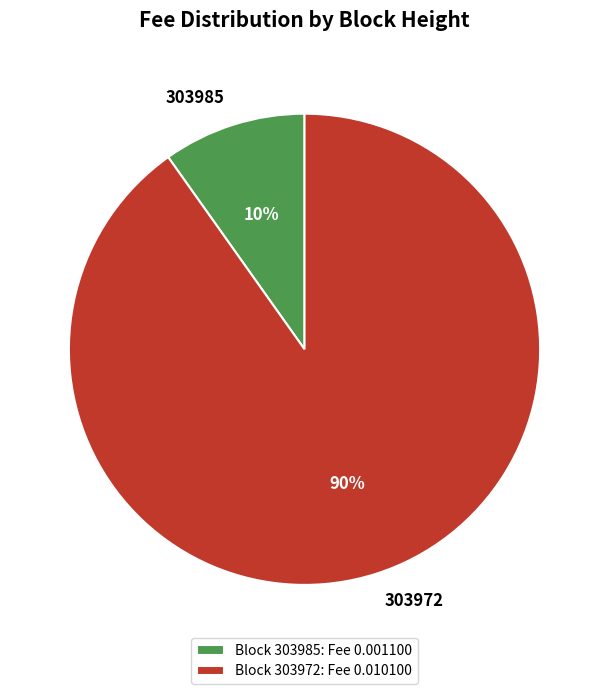

What percentage is the 303985 slice, to the nearest percent?

10%